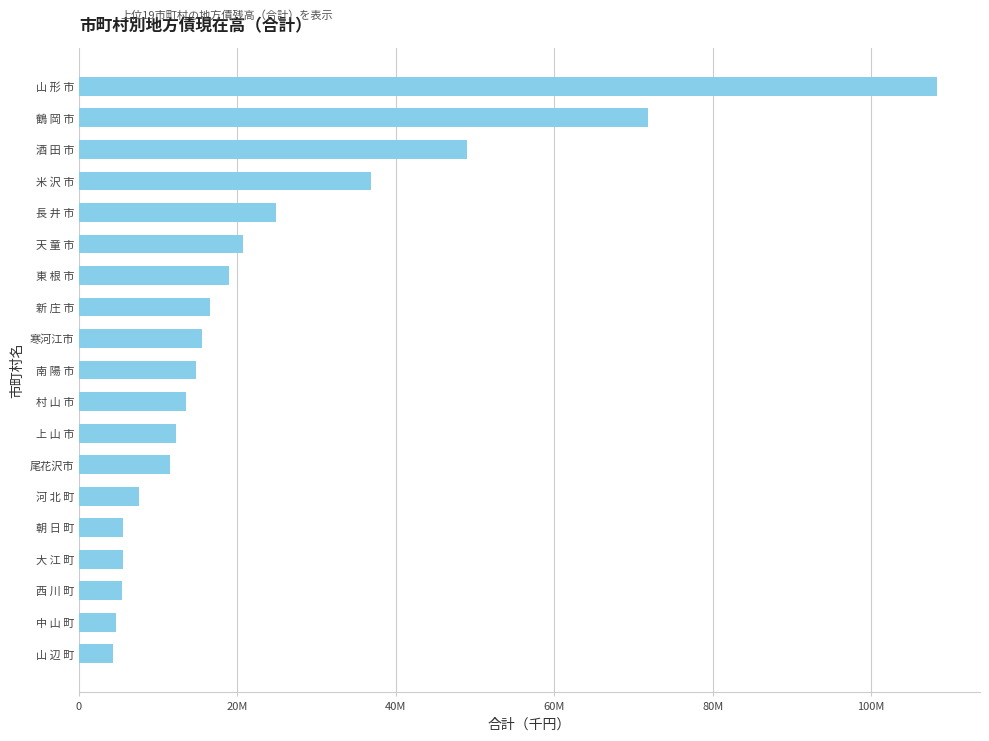

What is the minimum value shown in the chart?

4255978